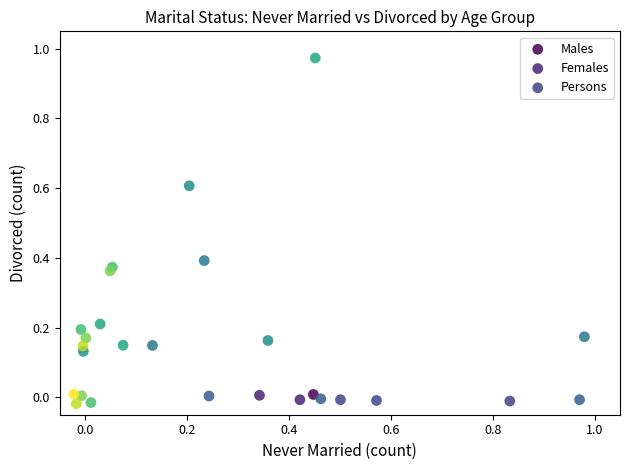

Which series reaches the maximum Y coordinate?

Persons